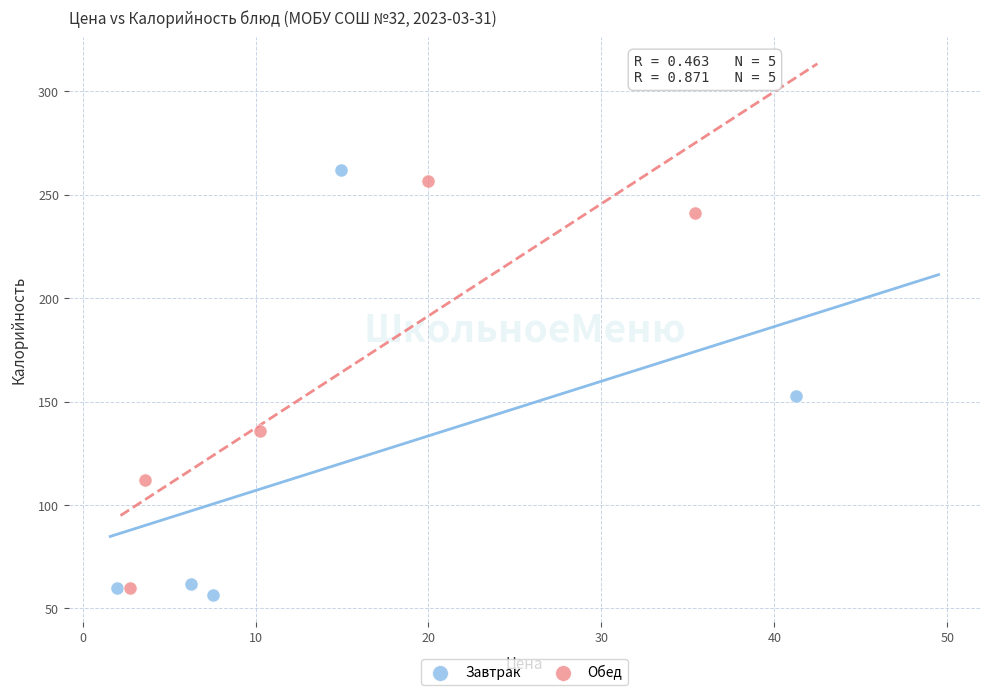

What are all the series names shown in the legend?

Завтрак, Обед